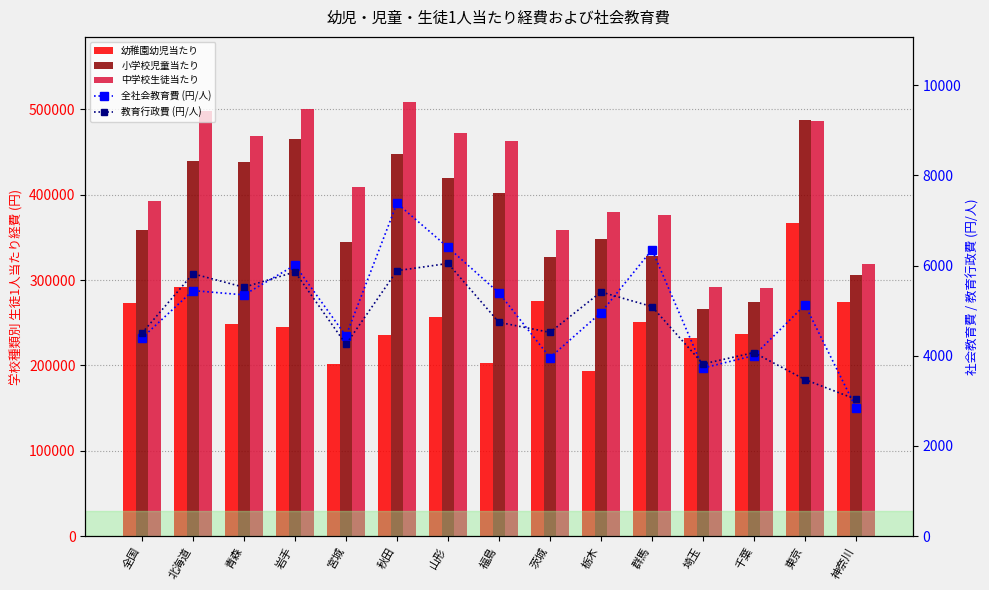

How many categories are shown in the chart?

15